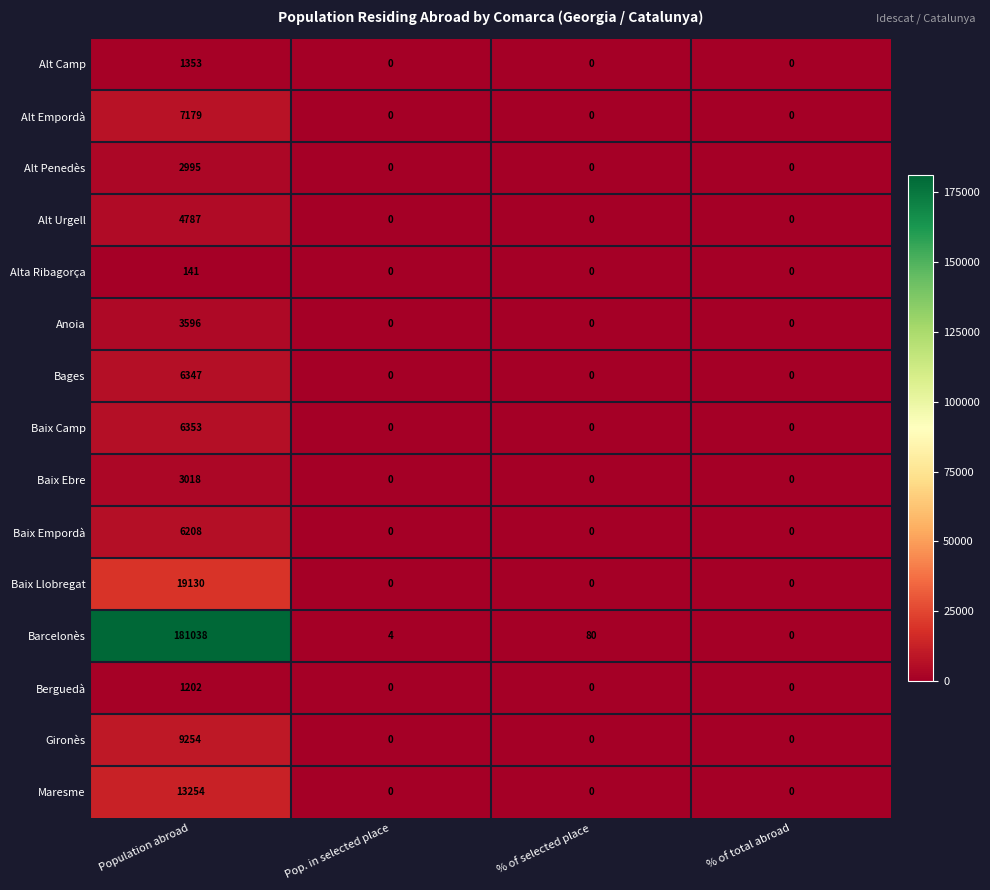

At which category is the sum across all series the highest?

Population abroad